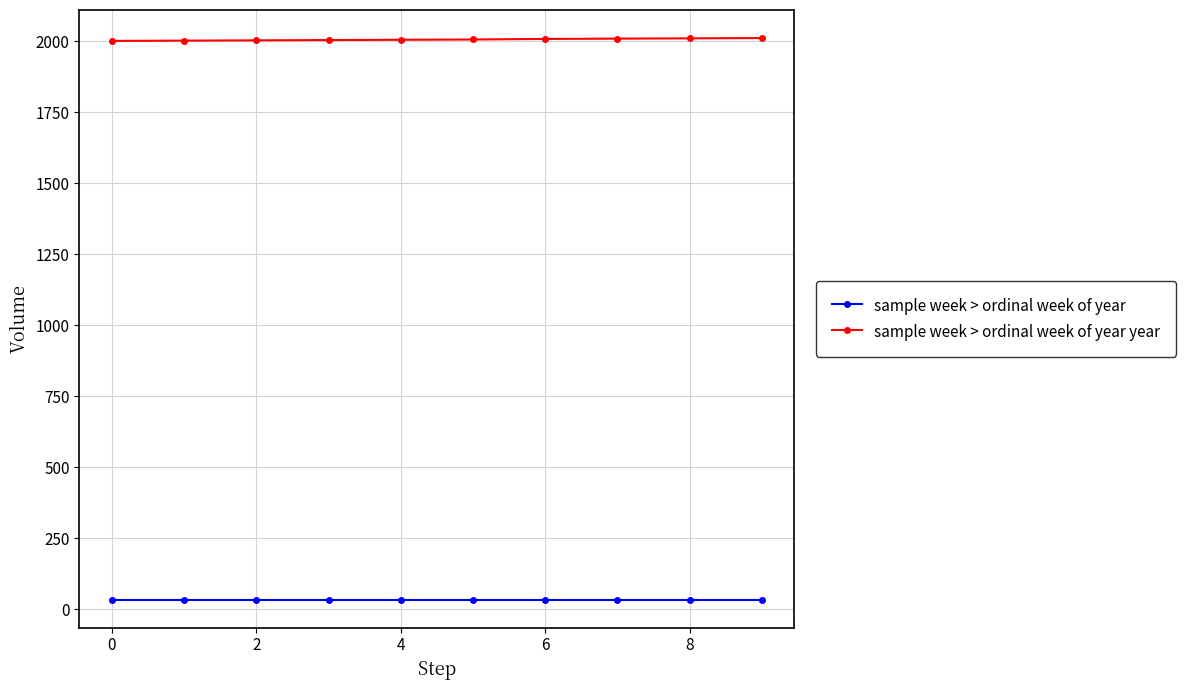

What is the difference between the second highest and second lowest values in the sample week > ordinal week of year year series?

8